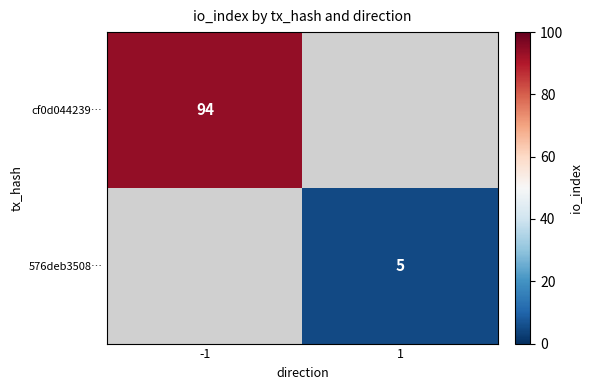

The value of 576deb3508… at 1 is 1. True or false?

False